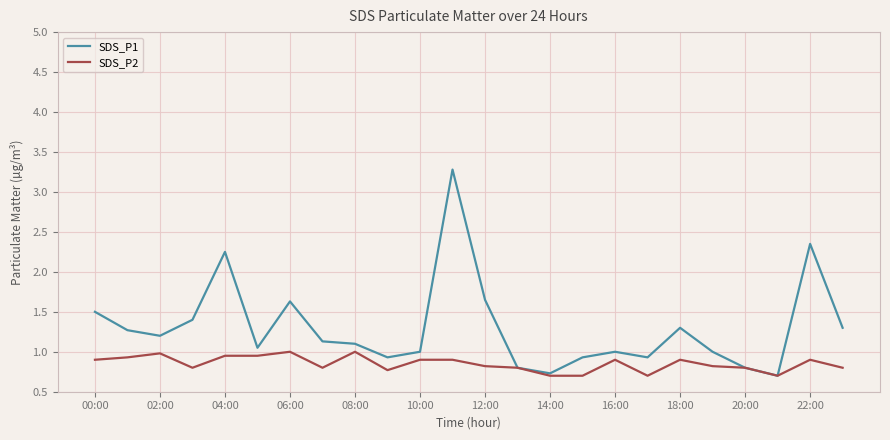

List the series in order of their overall mean, lowest first.

SDS_P2, SDS_P1